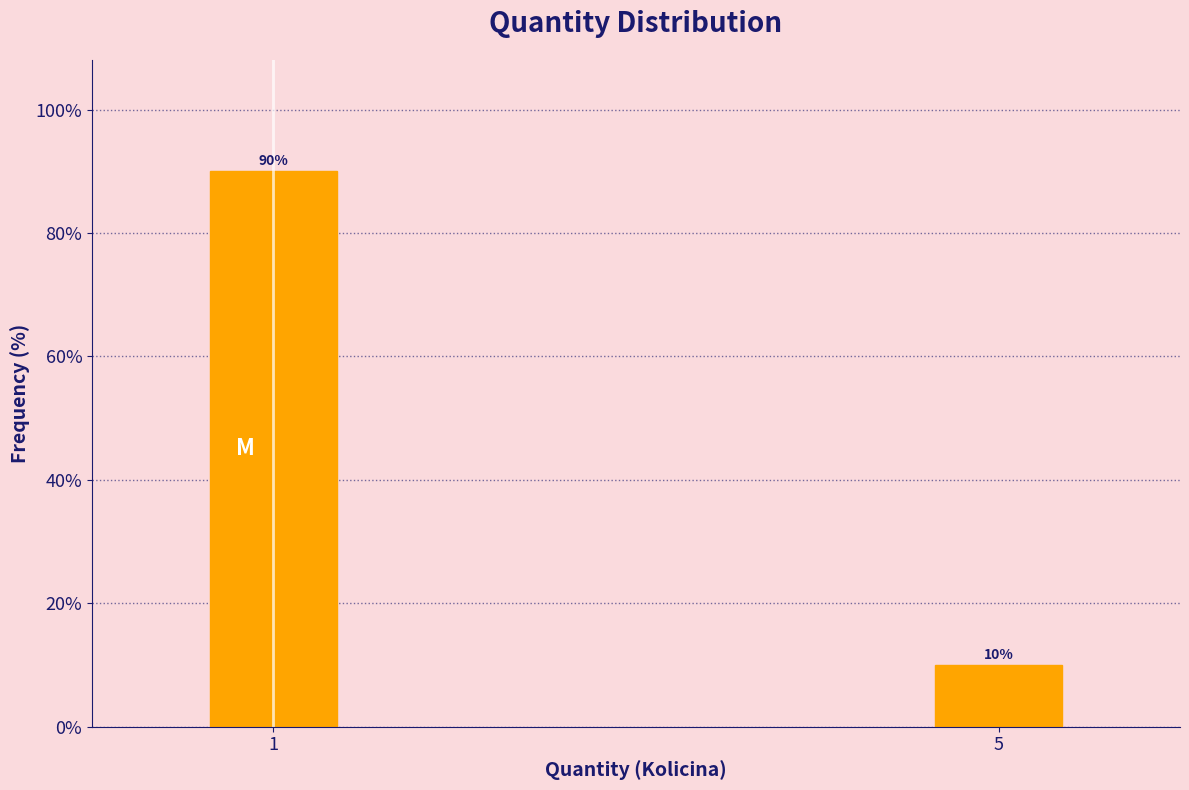

Read the value at 1.

90.1